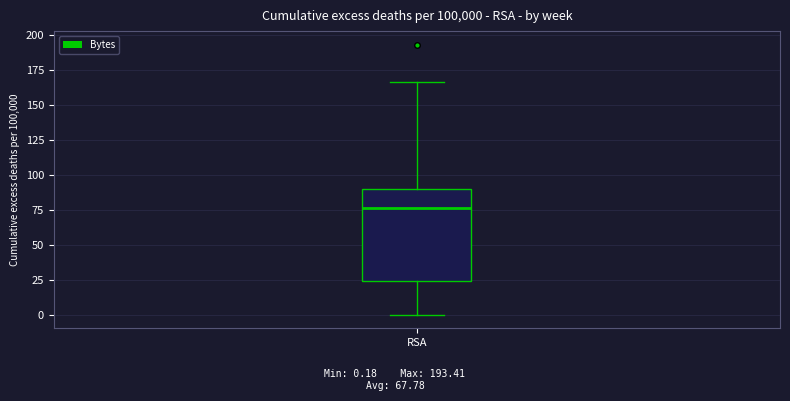

Where is the upper edge of the box for RSA on the y-axis? The values are not printed on the chart, so give them approximately, as read against the axis.

90